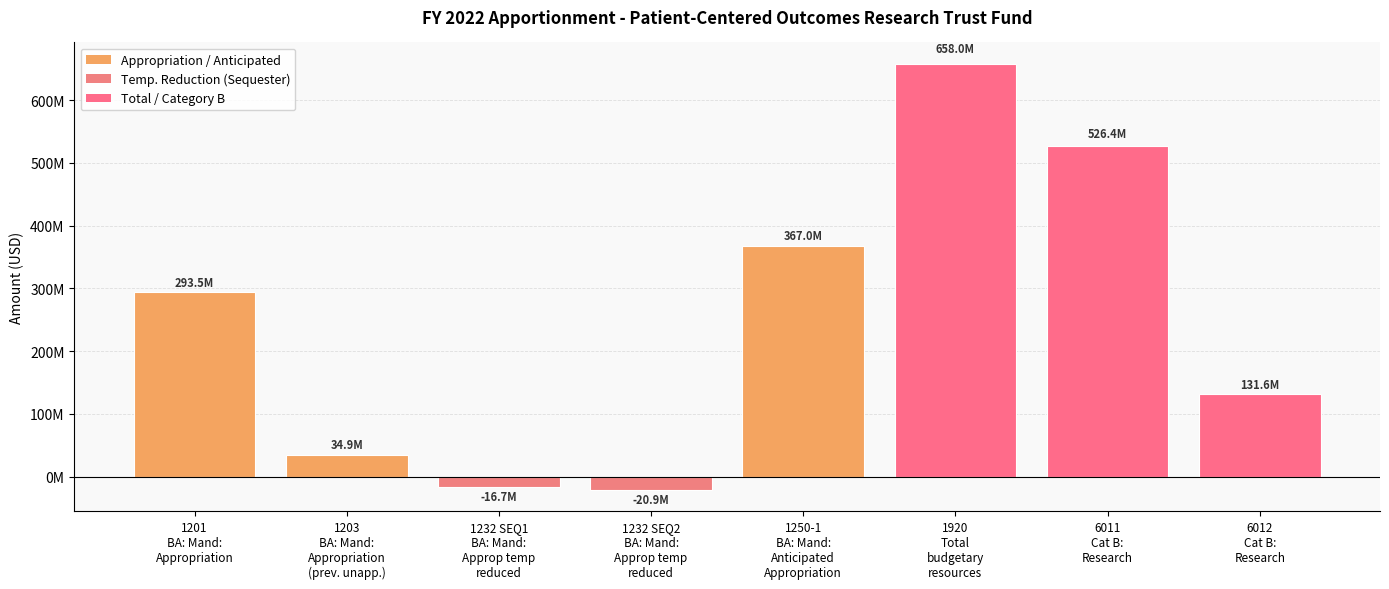

Does the chart contain any negative values?

Yes